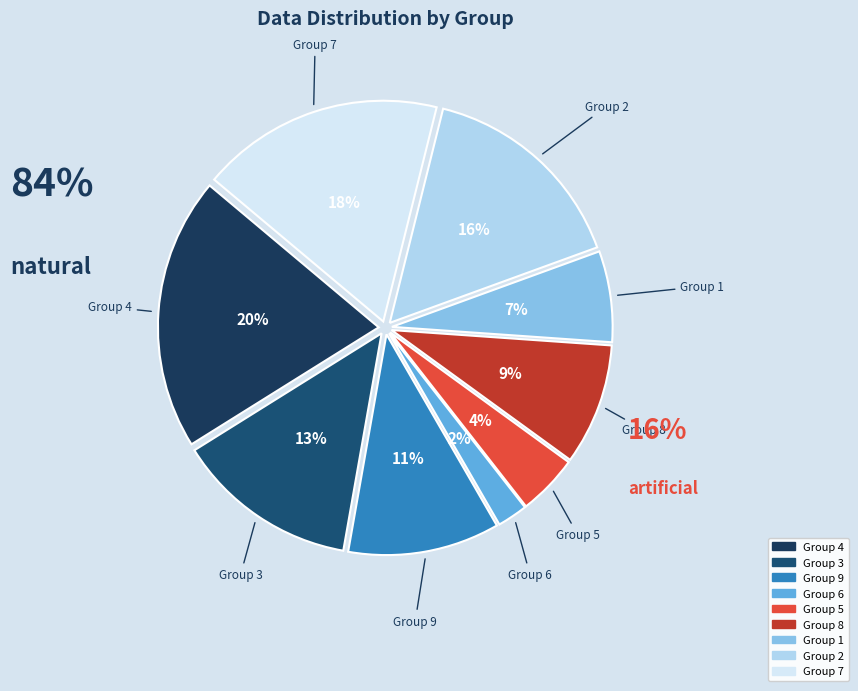

What is the smallest slice in the pie chart?

6